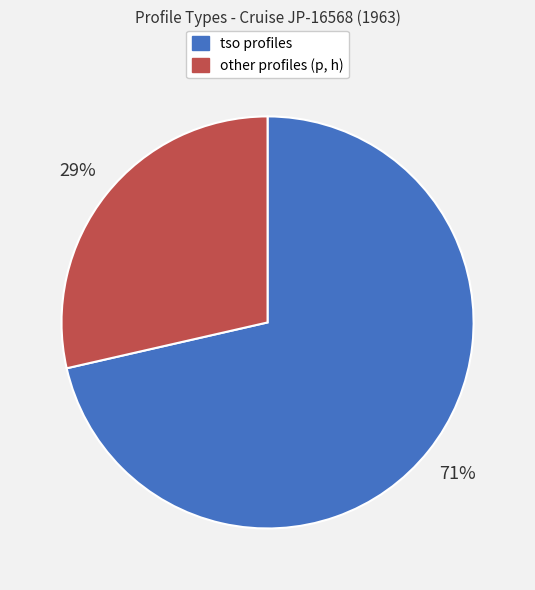

To the nearest percent, what is the average slice percentage?

50%